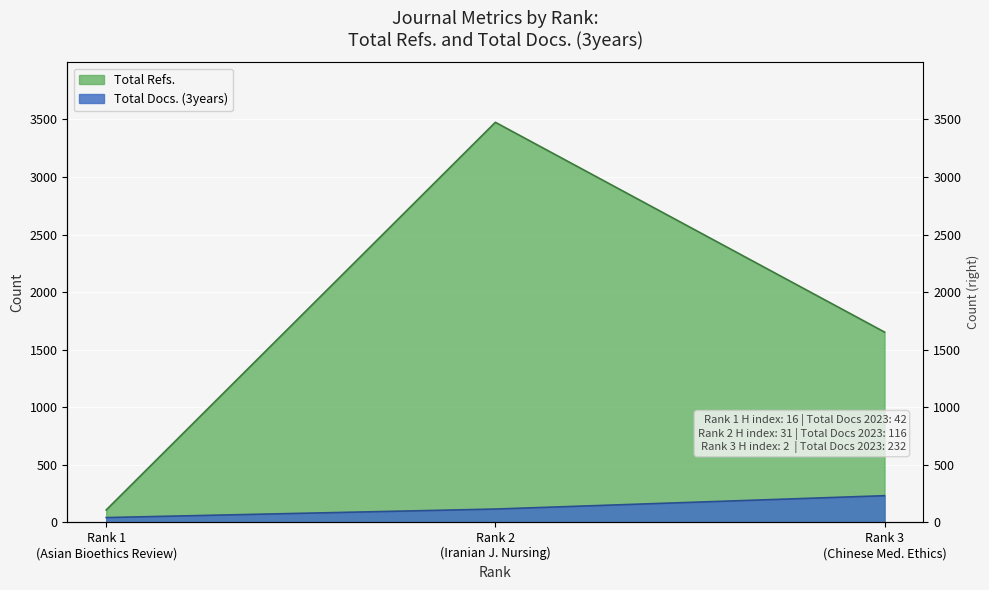

Where is Total Docs. (3years) nearest to the value 137?

Rank 2 (Iranian J. Nursing)